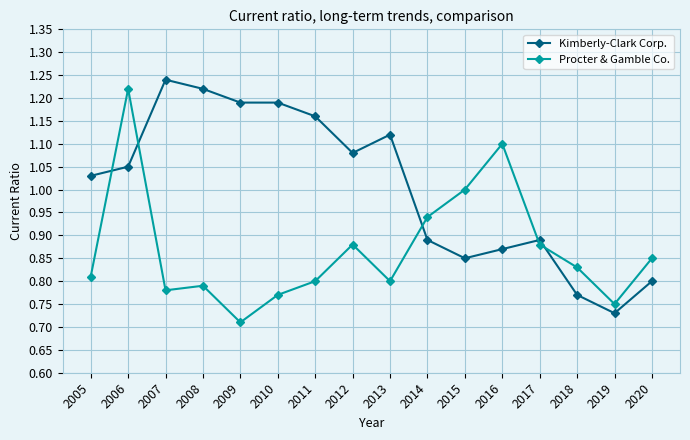

Where is Kimberly-Clark Corp. nearest to the value 0?

2019